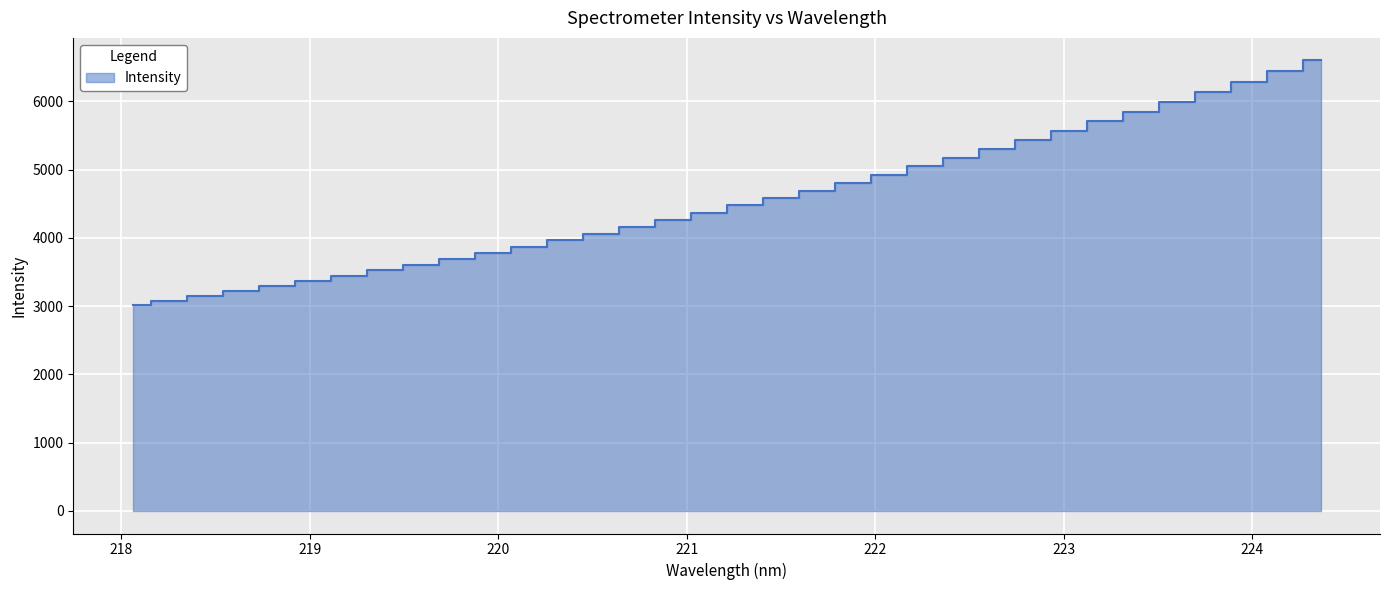

What is the value of the 20th point from the left?

4686.5